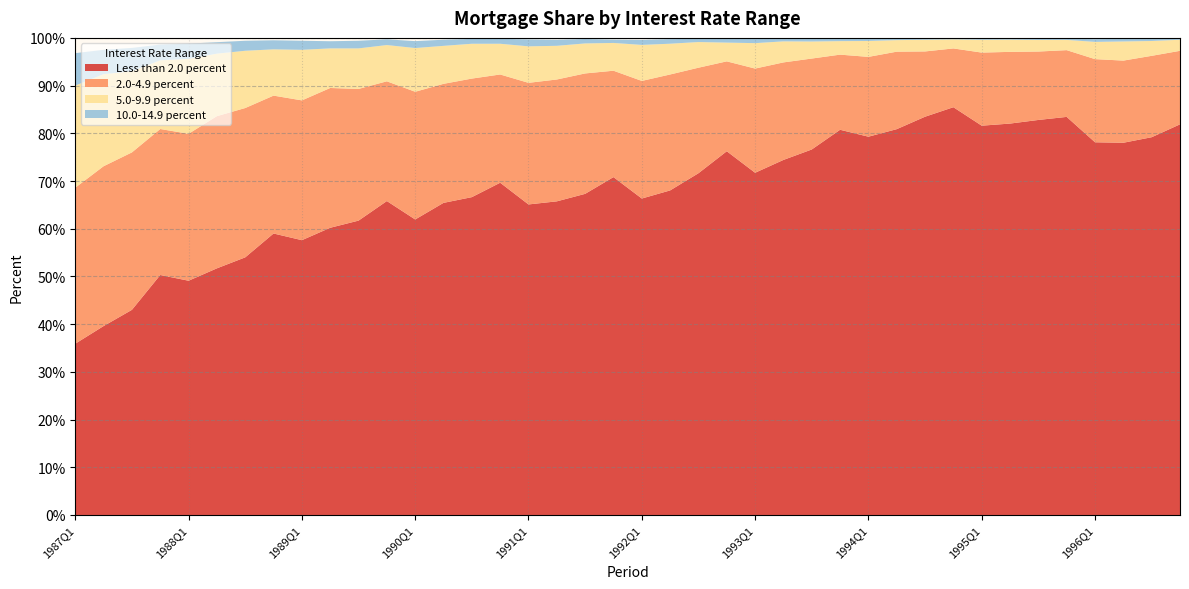

Reading left to right, transcribe all the data shown in this chart.

Less than 2.0 percent: 1987Q1=35.9	1987Q2=39.6	1987Q3=43.0	1987Q4=50.3	1988Q1=49.1	1988Q2=51.7	1988Q3=54.0	1988Q4=59.0	1989Q1=57.6	1989Q2=60.2	1989Q3=61.7	1989Q4=65.8	1990Q1=61.9	1990Q2=65.4	1990Q3=66.6	1990Q4=69.6	1991Q1=65.1	1991Q2=65.7	1991Q3=67.3	1991Q4=70.8	1992Q1=66.3	1992Q2=68.0	1992Q3=71.6	1992Q4=76.2	1993Q1=71.7	1993Q2=74.4	1993Q3=76.6	1993Q4=80.7	1994Q1=79.3	1994Q2=80.9	1994Q3=83.5	1994Q4=85.5	1995Q1=81.6	1995Q2=82.0	1995Q3=82.8	1995Q4=83.4	1996Q1=78.1	1996Q2=78.0	1996Q3=79.2	1996Q4=81.9
2.0-4.9 percent: 1987Q1=32.7	1987Q2=33.5	1987Q3=33.0	1987Q4=30.6	1988Q1=30.8	1988Q2=31.9	1988Q3=31.3	1988Q4=28.9	1989Q1=29.3	1989Q2=29.3	1989Q3=27.6	1989Q4=25.1	1990Q1=26.8	1990Q2=24.9	1990Q3=24.9	1990Q4=22.7	1991Q1=25.5	1991Q2=25.5	1991Q3=25.2	1991Q4=22.3	1992Q1=24.6	1992Q2=24.3	1992Q3=22.1	1992Q4=18.8	1993Q1=21.8	1993Q2=20.4	1993Q3=19.1	1993Q4=15.8	1994Q1=16.7	1994Q2=16.2	1994Q3=13.7	1994Q4=12.3	1995Q1=15.3	1995Q2=15.0	1995Q3=14.3	1995Q4=14.0	1996Q1=17.4	1996Q2=17.2	1996Q3=17.1	1996Q4=15.4
5.0-9.9 percent: 1987Q1=21.4	1987Q2=19.3	1987Q3=17.0	1987Q4=14.4	1988Q1=15.7	1988Q2=13.1	1988Q3=12.0	1988Q4=9.7	1989Q1=10.6	1989Q2=8.3	1989Q3=8.5	1989Q4=7.6	1990Q1=9.2	1990Q2=8.0	1990Q3=7.3	1990Q4=6.4	1991Q1=7.7	1991Q2=7.1	1991Q3=6.3	1991Q4=5.8	1992Q1=7.5	1992Q2=6.5	1992Q3=5.4	1992Q4=3.9	1993Q1=5.3	1993Q2=4.4	1993Q3=3.6	1993Q4=2.8	1994Q1=3.3	1994Q2=2.4	1994Q3=2.5	1994Q4=1.9	1995Q1=2.7	1995Q2=2.6	1995Q3=2.4	1995Q4=2.1	1996Q1=3.6	1996Q2=4.0	1996Q3=3.1	1996Q4=2.3
10.0-14.9 percent: 1987Q1=6.8	1987Q2=5.1	1987Q3=4.9	1987Q4=3.3	1988Q1=3.2	1988Q2=2.4	1988Q3=2.1	1988Q4=1.9	1989Q1=1.9	1989Q2=1.5	1989Q3=1.6	1989Q4=1.2	1990Q1=1.4	1990Q2=1.3	1990Q3=1.0	1990Q4=1.0	1991Q1=1.4	1991Q2=1.3	1991Q3=0.9	1991Q4=0.7	1992Q1=1.1	1992Q2=1.0	1992Q3=0.7	1992Q4=0.8	1993Q1=0.9	1993Q2=0.6	1993Q3=0.6	1993Q4=0.6	1994Q1=0.5	1994Q2=0.4	1994Q3=0.3	1994Q4=0.2	1995Q1=0.2	1995Q2=0.2	1995Q3=0.3	1995Q4=0.3	1996Q1=0.6	1996Q2=0.6	1996Q3=0.5	1996Q4=0.2